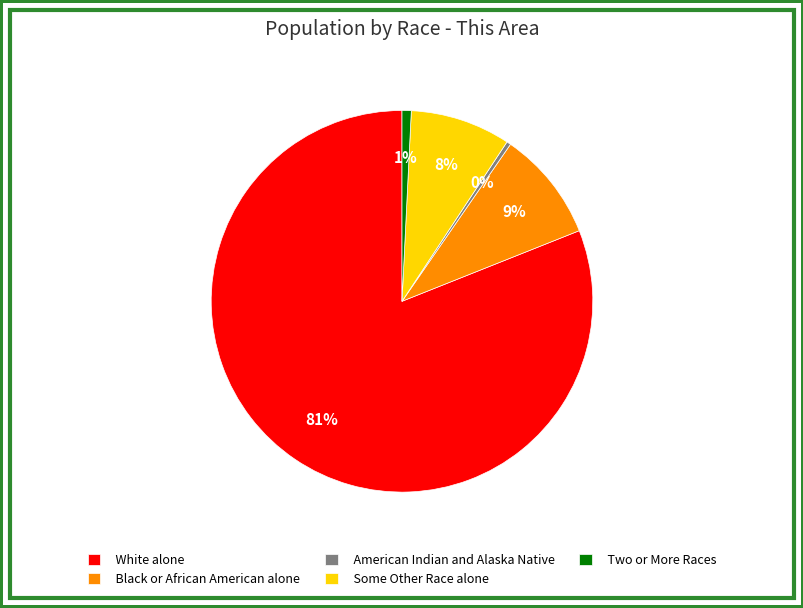

To the nearest percent, what is the difference between the Some Other Race alone and American Indian and Alaska Native slice percentages?

8%